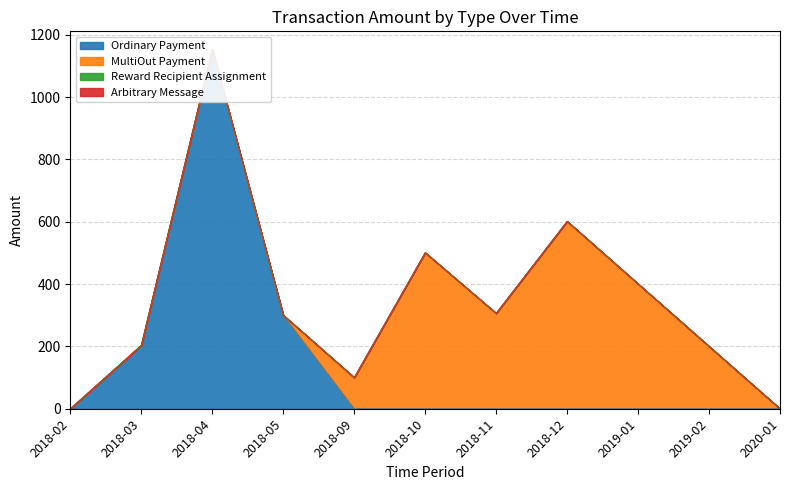

The value of Ordinary Payment at 2019-02 is 0.0. True or false?

True